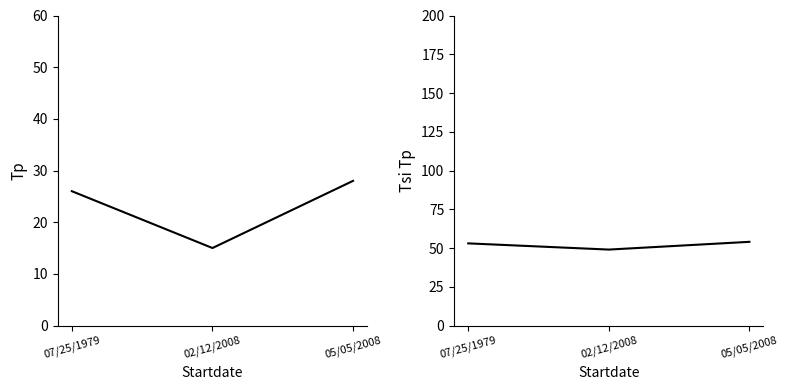

What are all the series names shown in the legend?

Tp, Tsi Tp